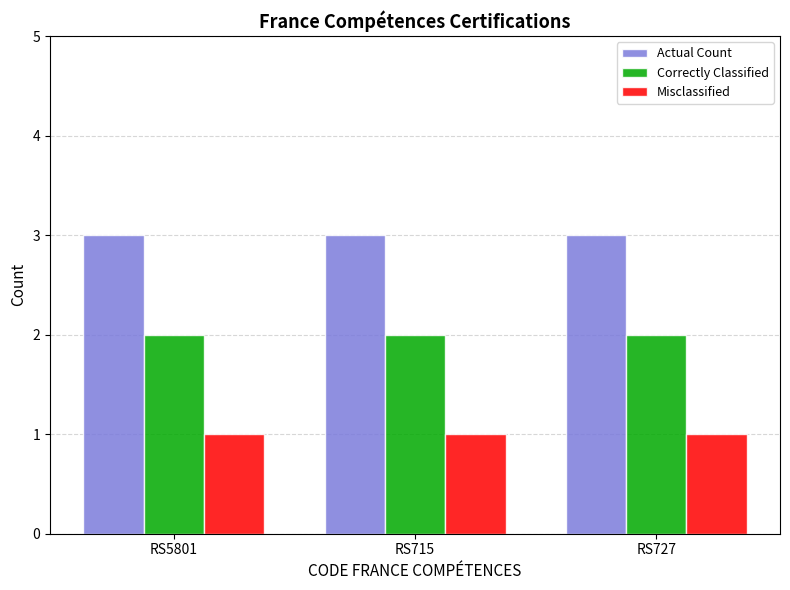

Reading right to left, list all the values displayed in this chart.

Actual Count: RS727=3	RS715=3	RS5801=3
Correctly Classified: RS727=2	RS715=2	RS5801=2
Misclassified: RS727=1	RS715=1	RS5801=1